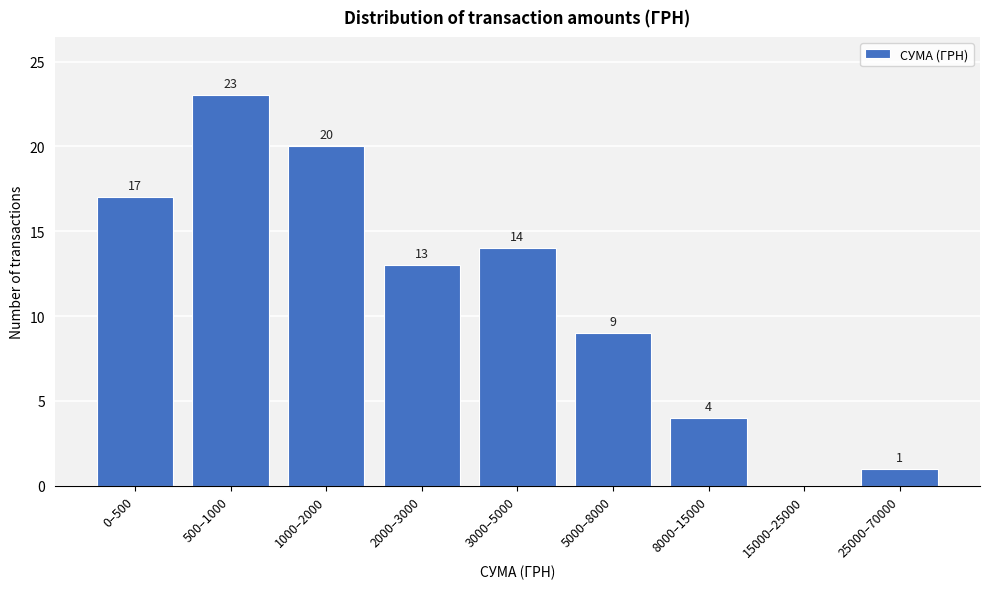

Reading right to left, list all the values displayed in this chart.

25000–70000=1	15000–25000=0	8000–15000=4	5000–8000=9	3000–5000=14	2000–3000=13	1000–2000=20	500–1000=23	0–500=17